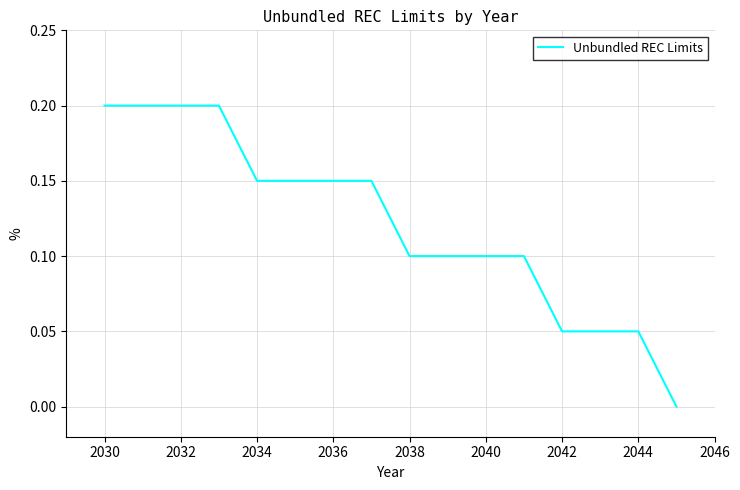

Is it true that the value at 2030 is 0.2?

True